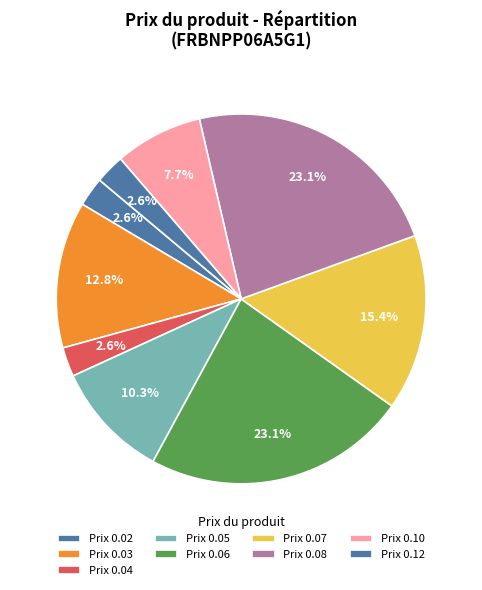

How many slices are in this pie chart?

9